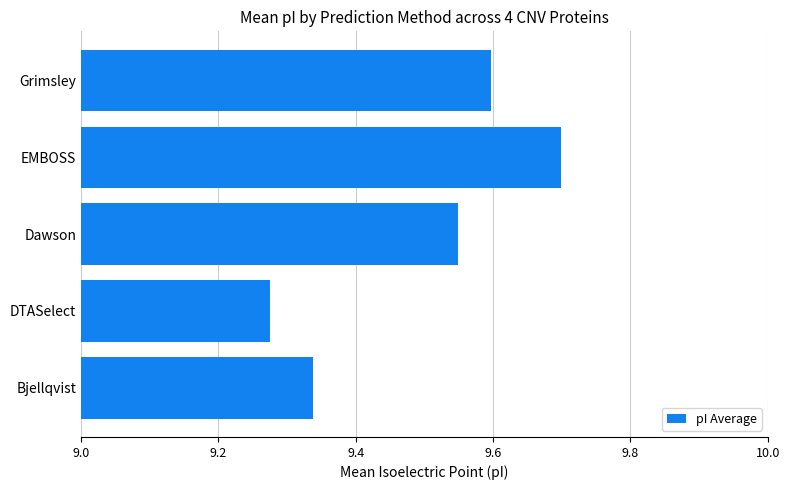

What is the greatest value displayed?

9.7